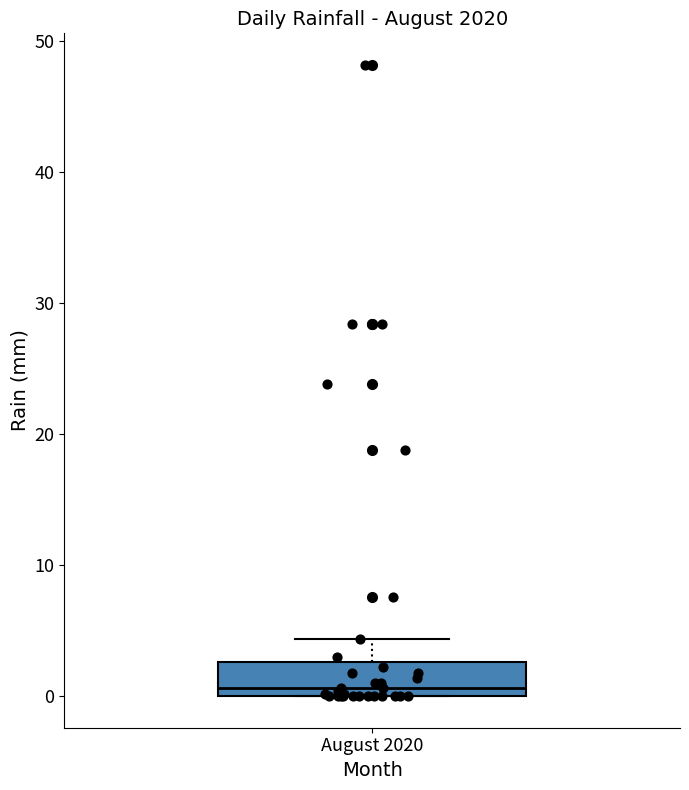

Read this box plot against the y-axis: the position of the median line, the range covered by the box, and the ends of both whiskers. The values are not printed on the chart, so give them approximately, as read against the axis.

median 1, box 0 to 3, whiskers 0 to 4